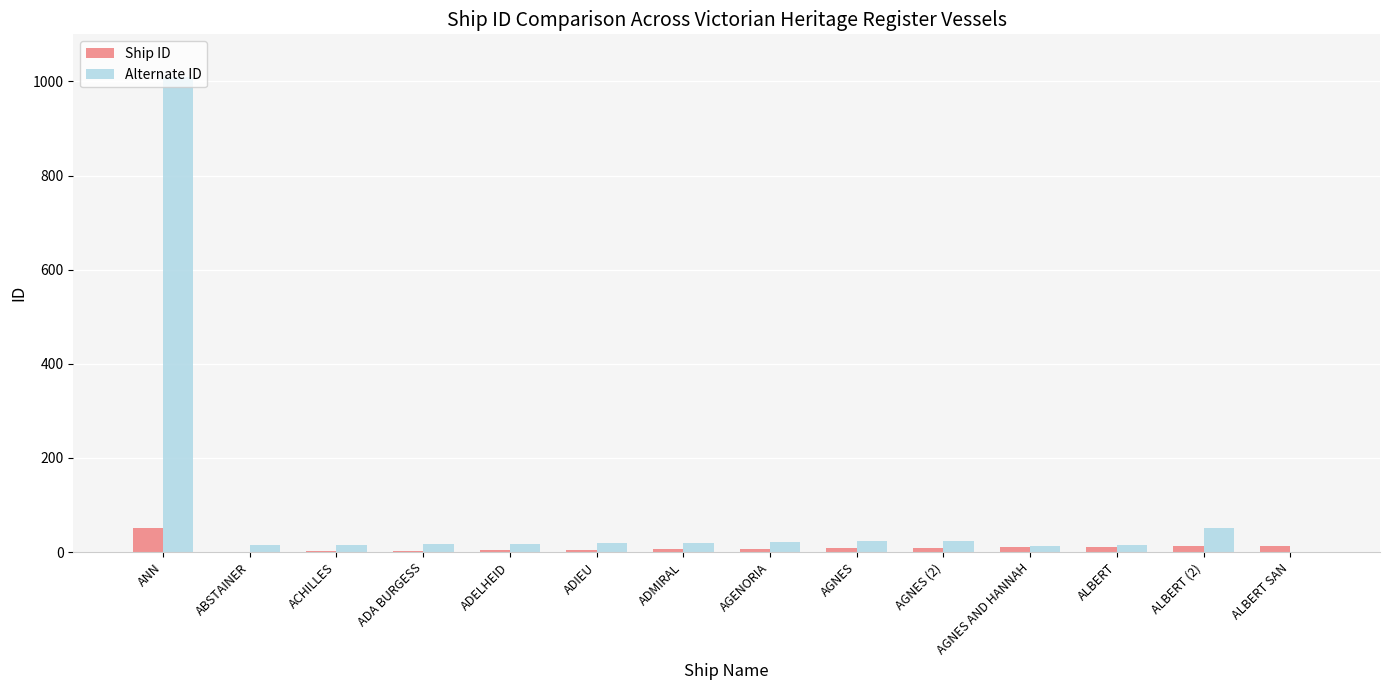

How many series are shown in this chart?

2